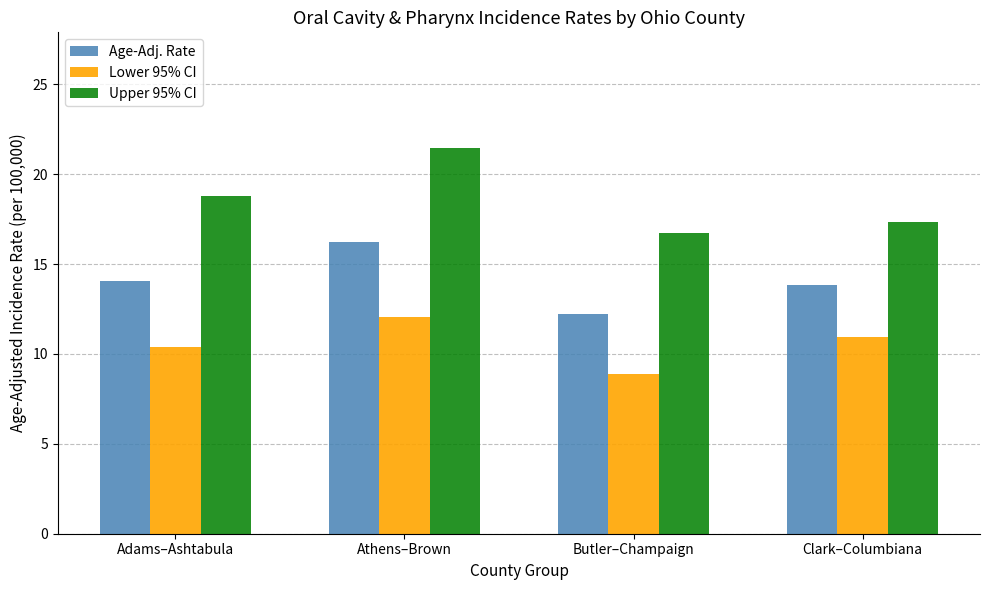

How many data points in Lower 95% CI are less than 10?

1